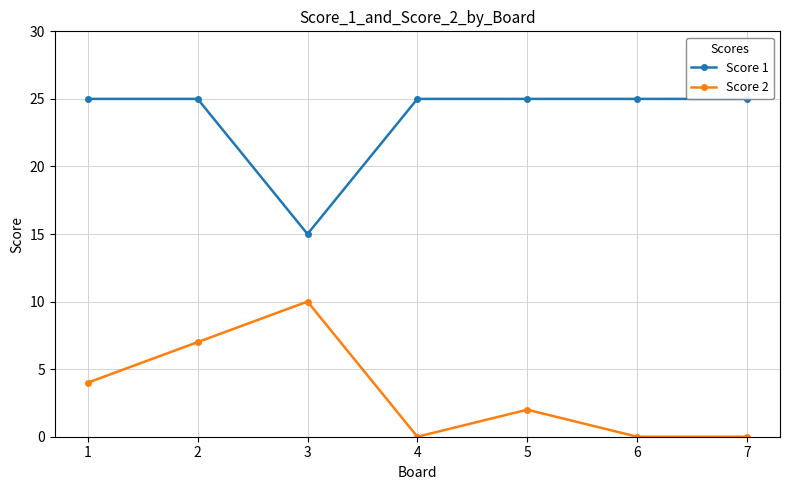

What is the greatest value displayed?

25